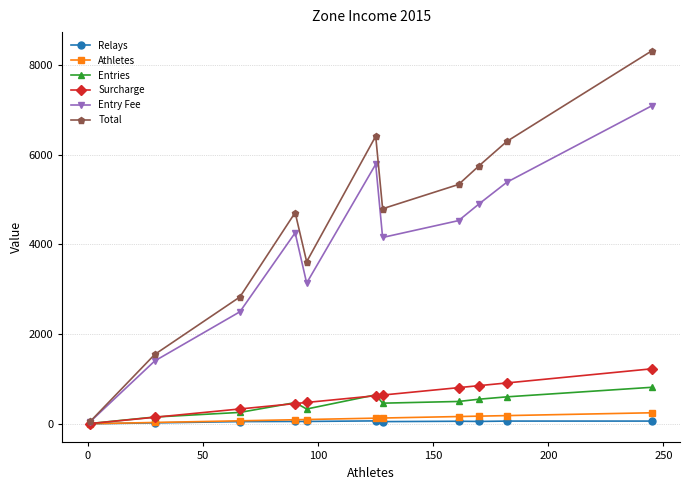

Which series has the largest range (max minus min)?

Total